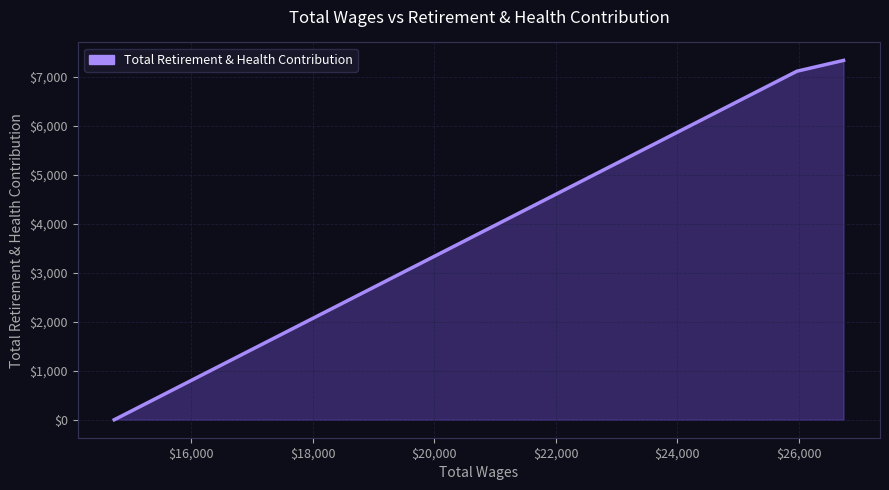

What is the sum of all values?

14454